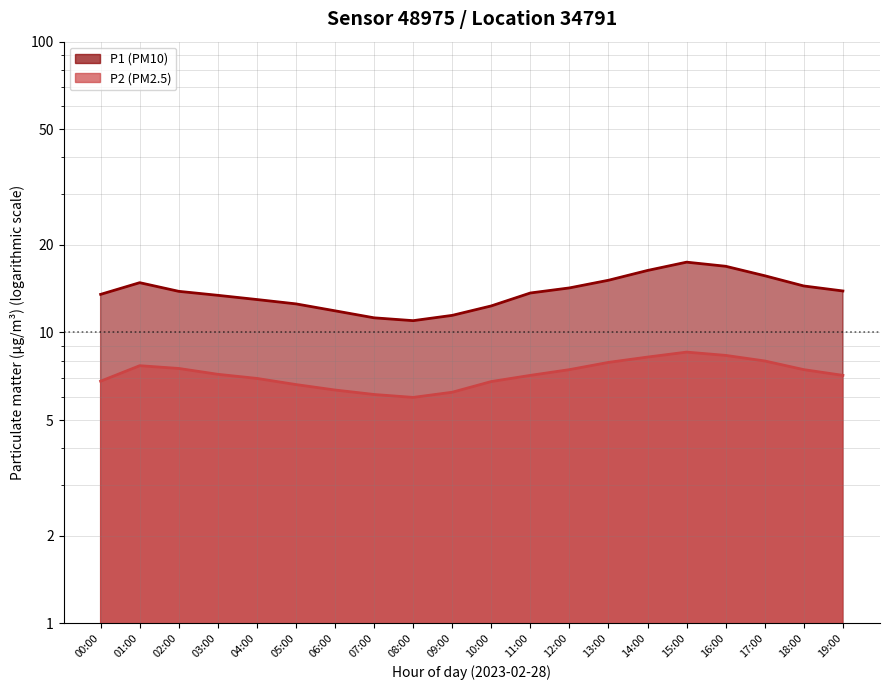

At 08:00, list the series in order from smallest to largest.

P2, P1